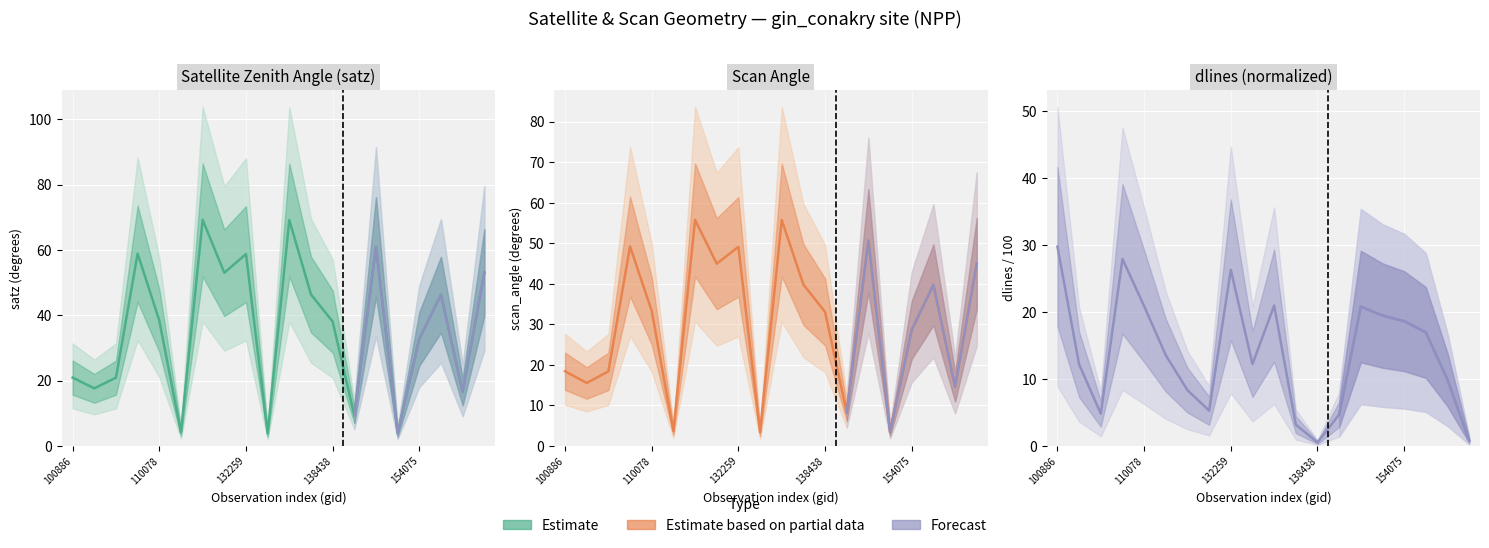

Read the value at 6.

8.3